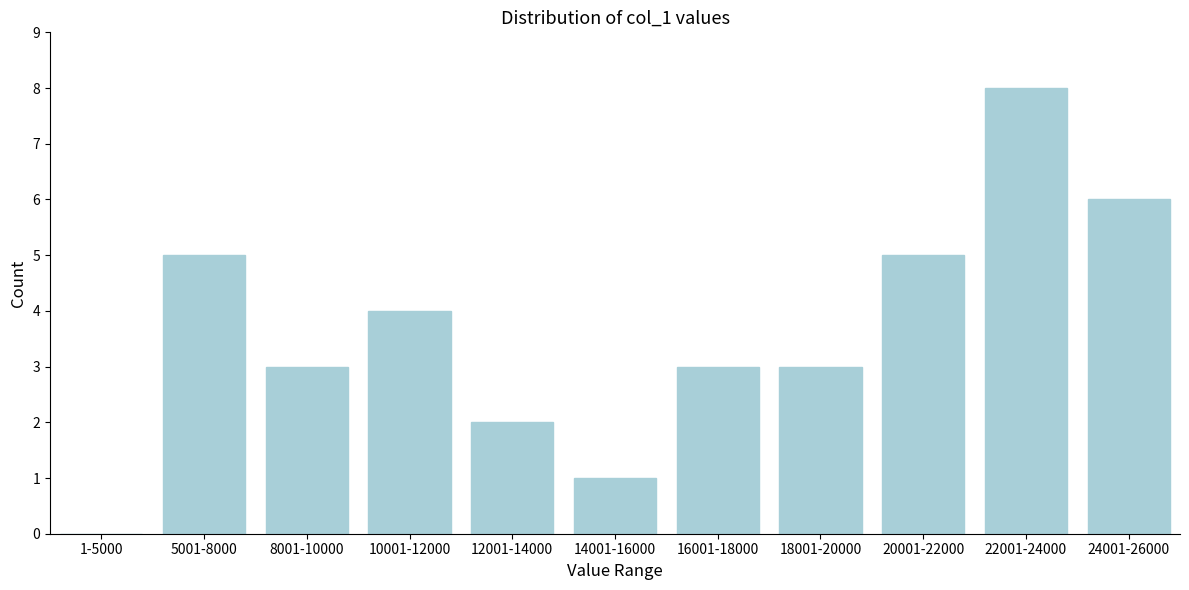

Reading left to right, transcribe all the data shown in this chart.

1-5000=0	5001-8000=5	8001-10000=3	10001-12000=4	12001-14000=2	14001-16000=1	16001-18000=3	18001-20000=3	20001-22000=5	22001-24000=8	24001-26000=6